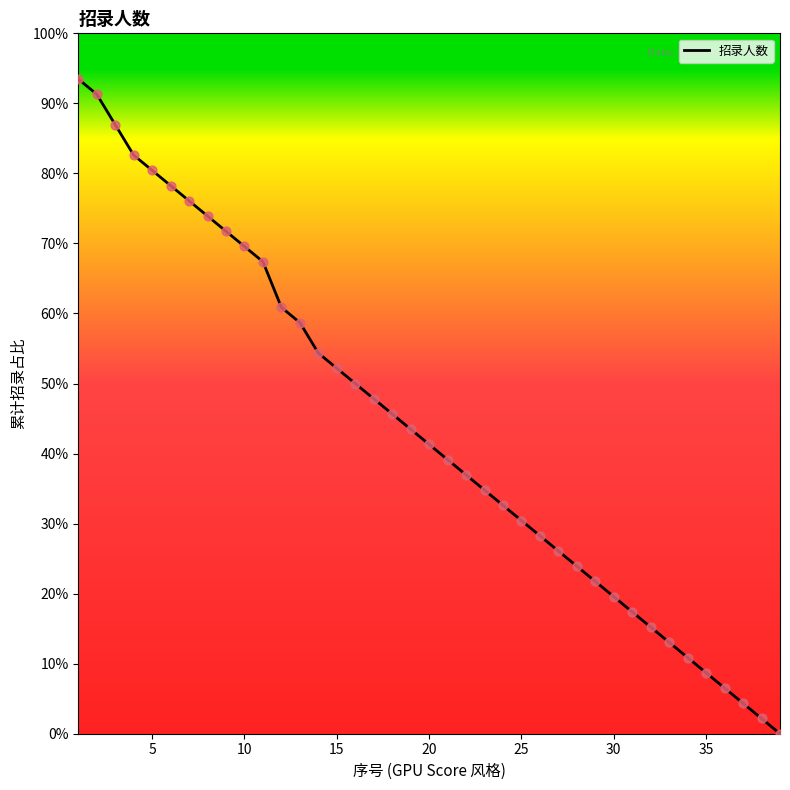

What is the difference between the maximum and minimum values?

93.5